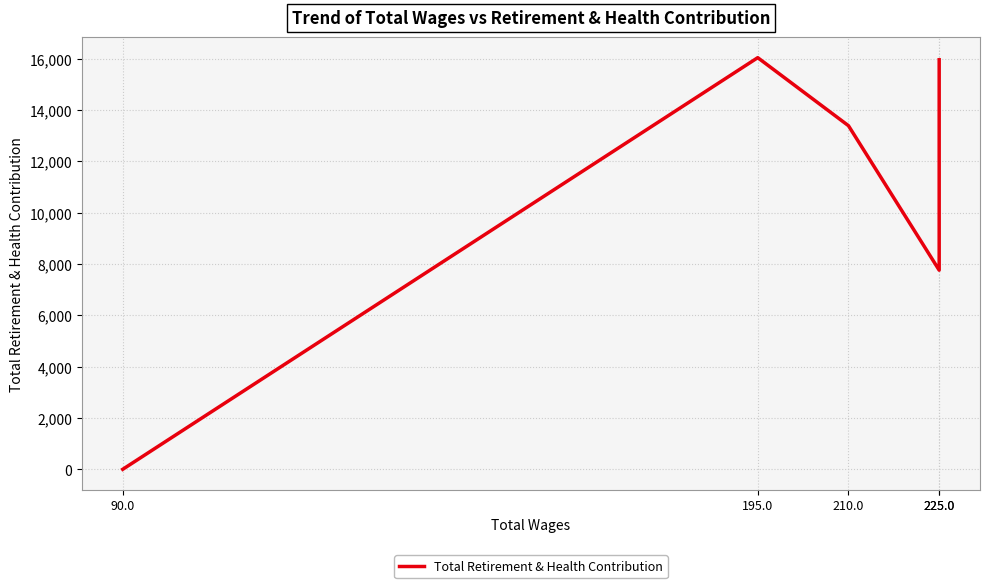

Count the number of values greater than 13389.

2